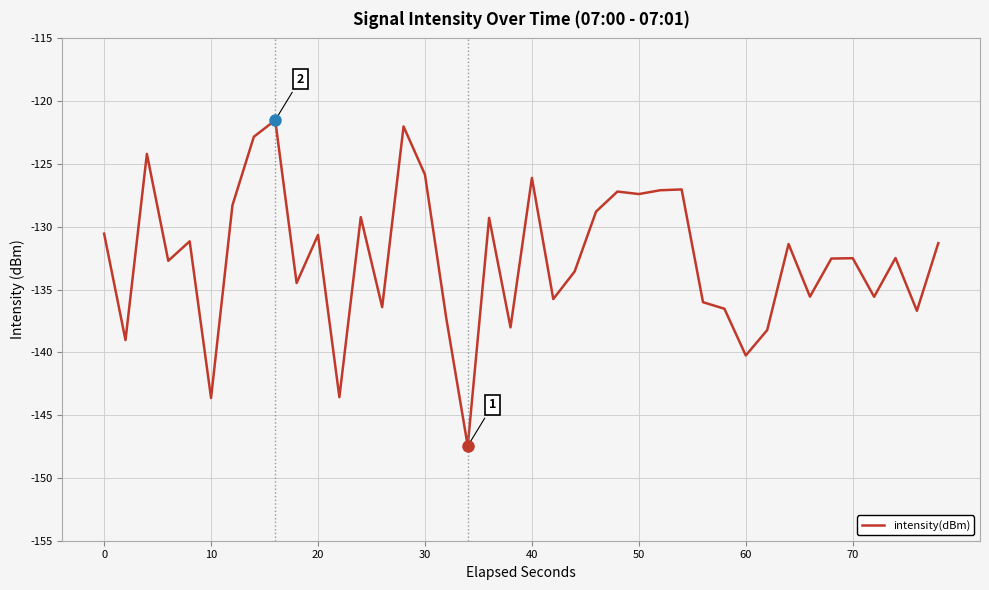

What is the difference between the maximum and minimum values?

25.9